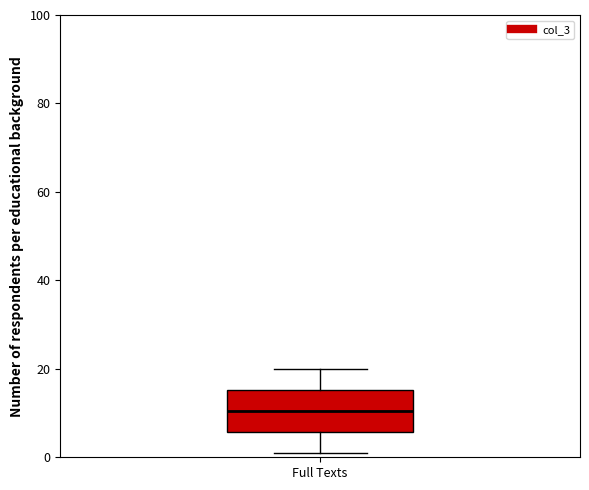

Where does the upper whisker of the box for Full Texts end on the y-axis? The values are not printed on the chart, so give them approximately, as read against the axis.

20